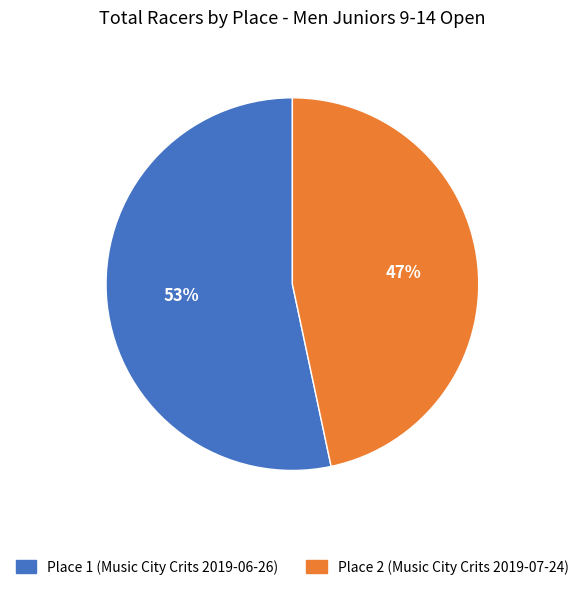

Which has a higher value, Place 1 (Music City Crits 2019-06-26) or Place 2 (Music City Crits 2019-07-24)?

Place 1 (Music City Crits 2019-06-26)